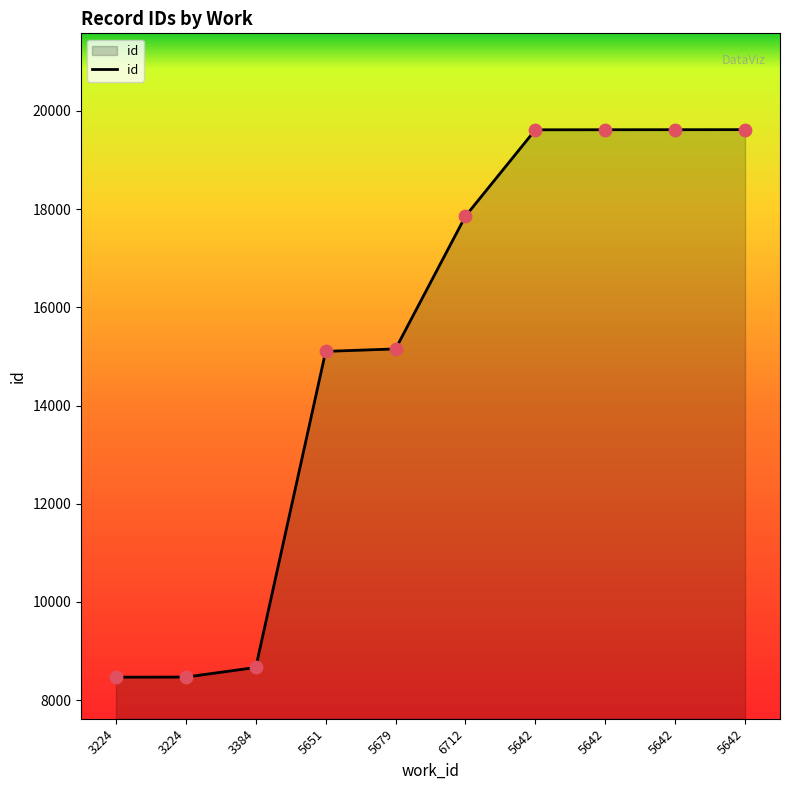

Does the chart have visible grid lines?

No